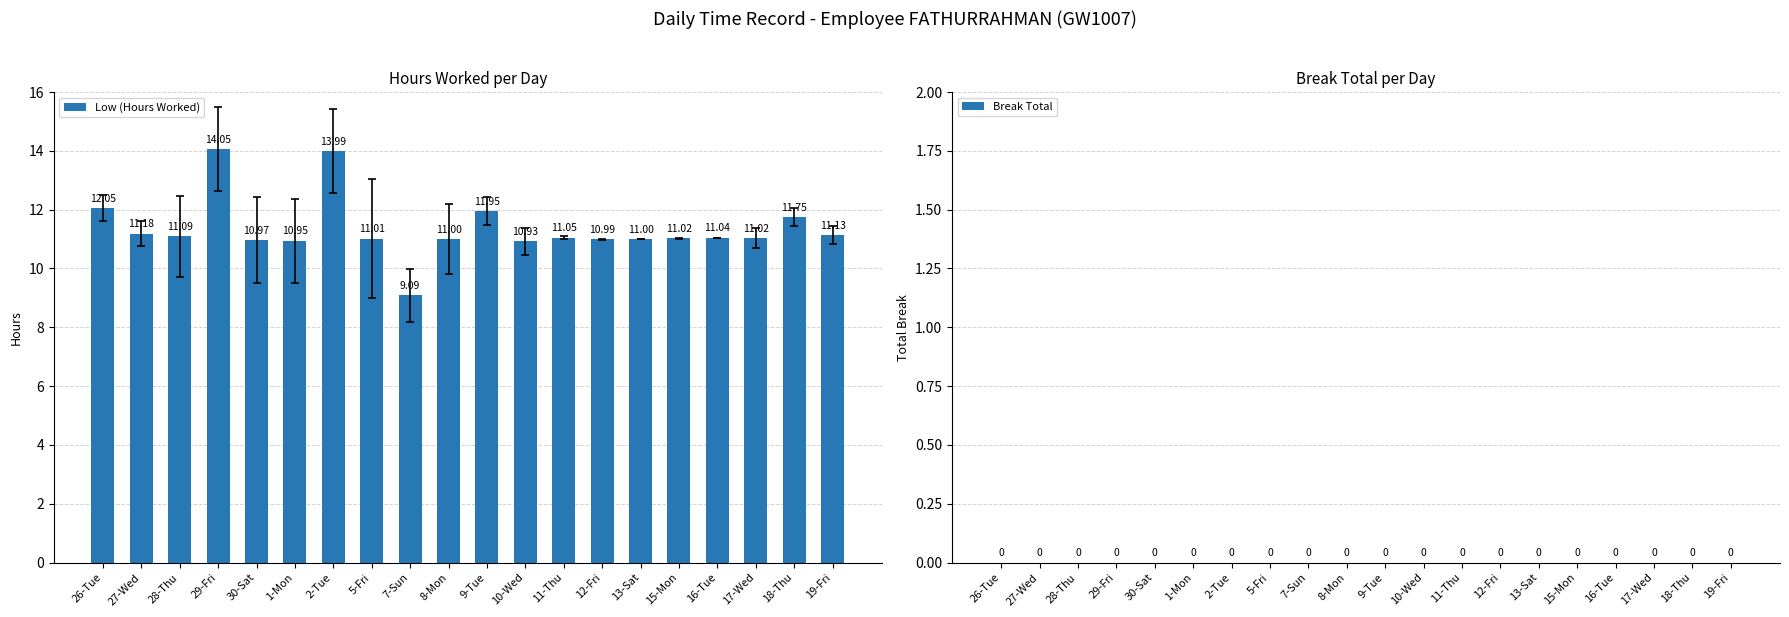

Between 9-Tue and 7-Sun, which is larger?

9-Tue